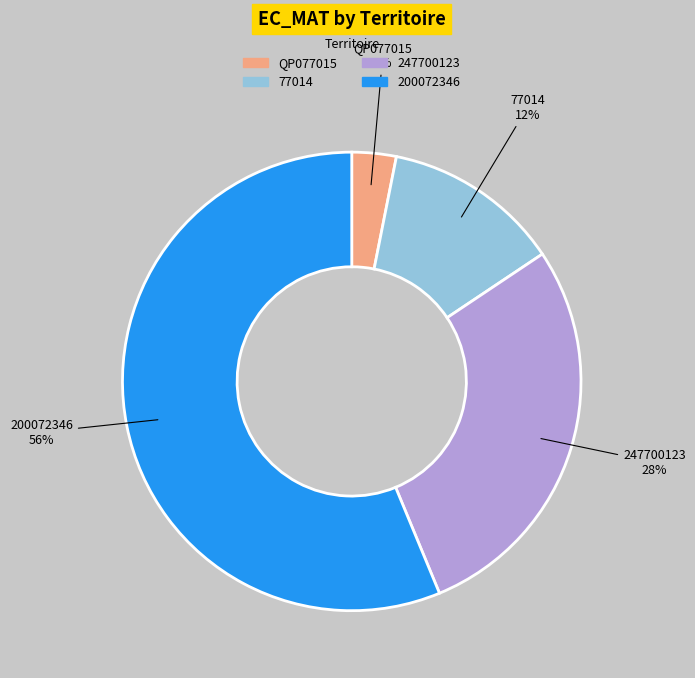

To the nearest percent, what is the combined percentage of QP077015 and 247700123?

31%